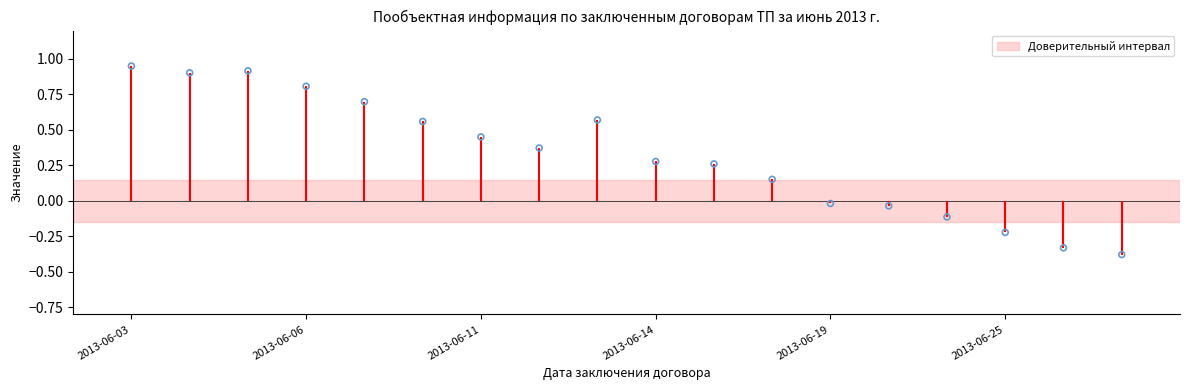

Between 2013-06-03 and 2013-06-11, which is larger?

2013-06-03